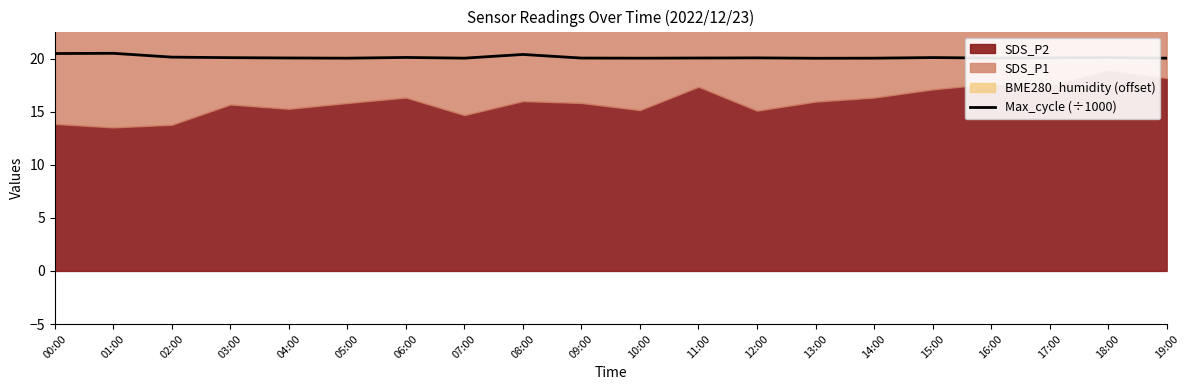

What is the sum of all values?

402.5